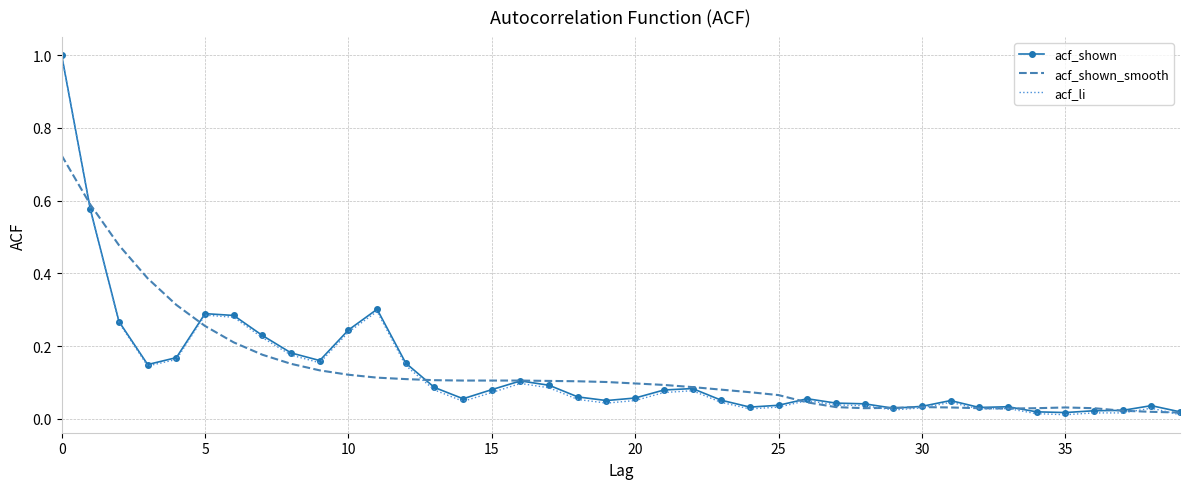

What is the maximum value shown in the chart?

1.0